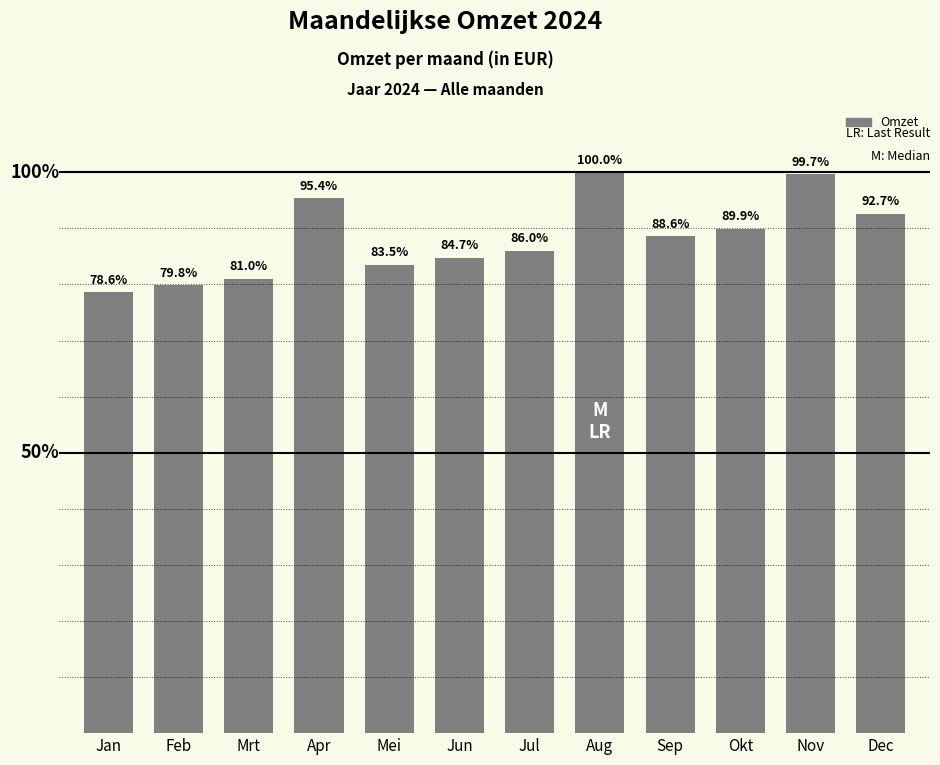

Are the bars horizontal?

No